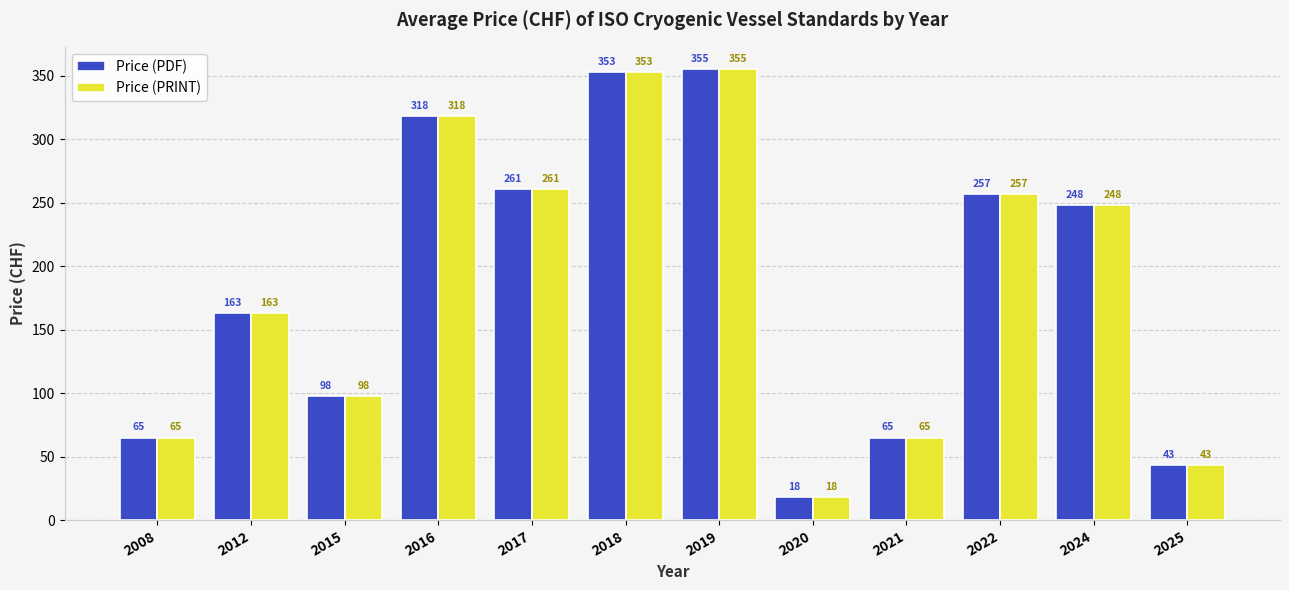

Where is Price (PDF) nearest to the value 186?

2012